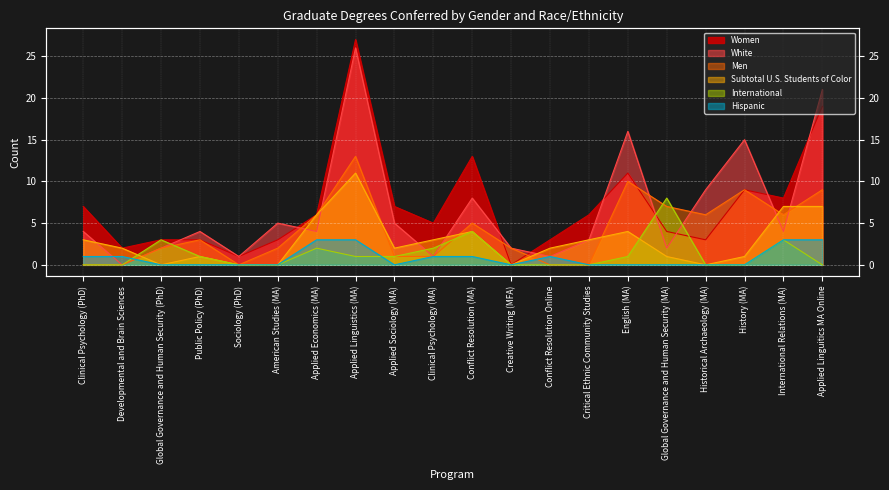

Where do Men and White first cross each other?

American Studies (MA) and Applied Economics (MA)